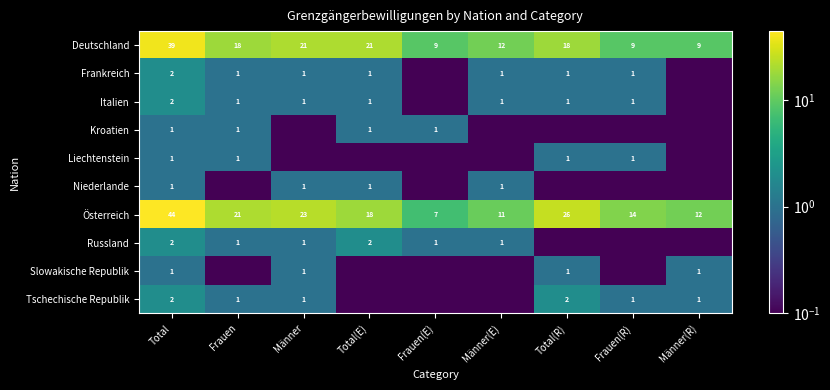

Rank the categories by Frankreich value from highest to lowest.

Total, Frauen, Männer, Total(E), Männer(E), Total(R), Frauen(R), Frauen(E), Männer(R)